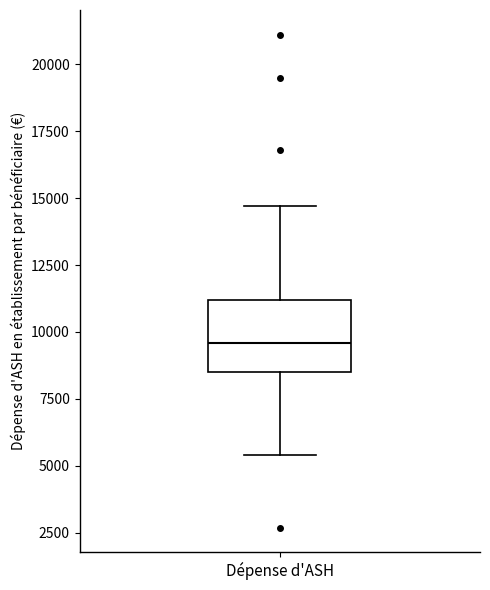

Where is the upper edge of the box for Dépense d'ASH on the y-axis? The values are not printed on the chart, so give them approximately, as read against the axis.

11000